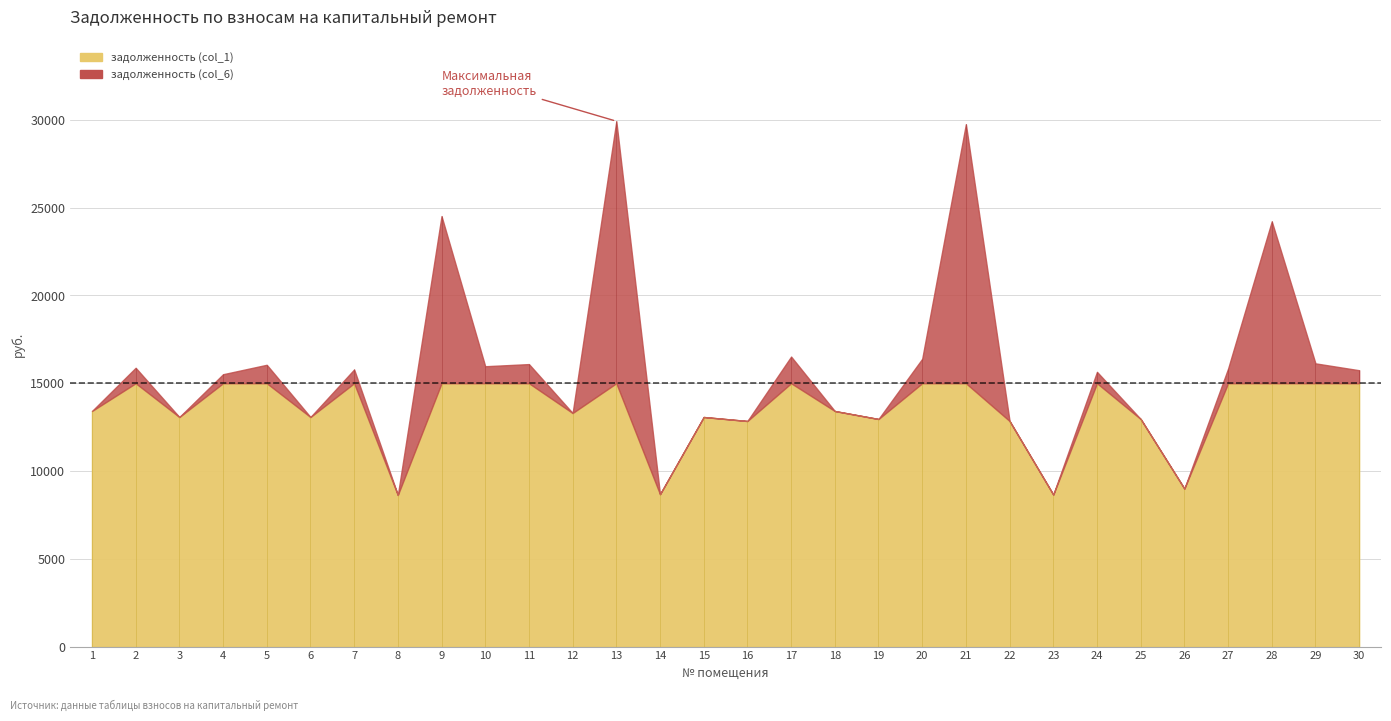

True or false: задолженность (col_6) and задолженность (col_1) intersect in this chart.

False